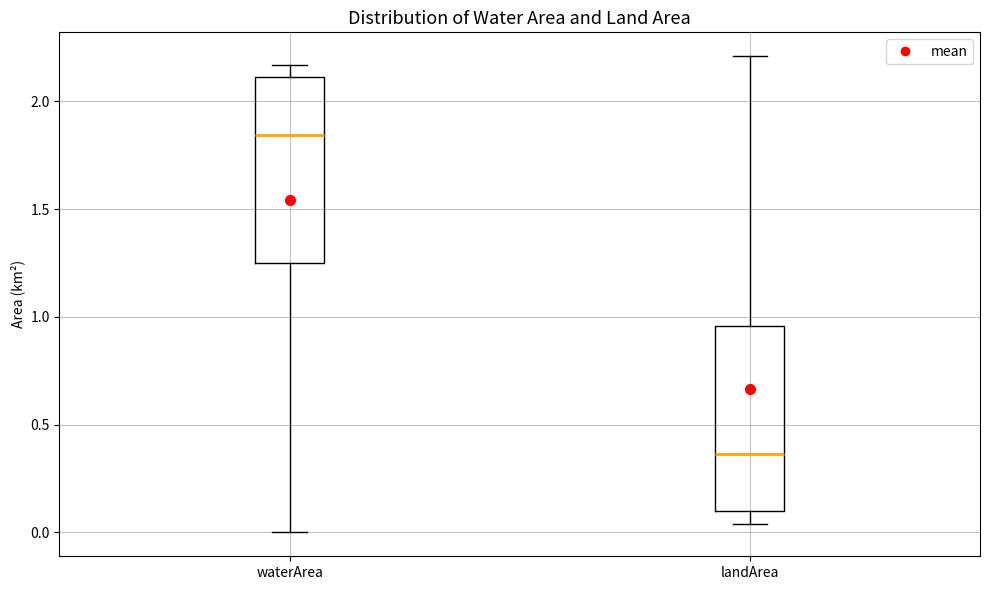

Where is the upper edge of the box for waterArea on the y-axis? The values are not printed on the chart, so give them approximately, as read against the axis.

2.10